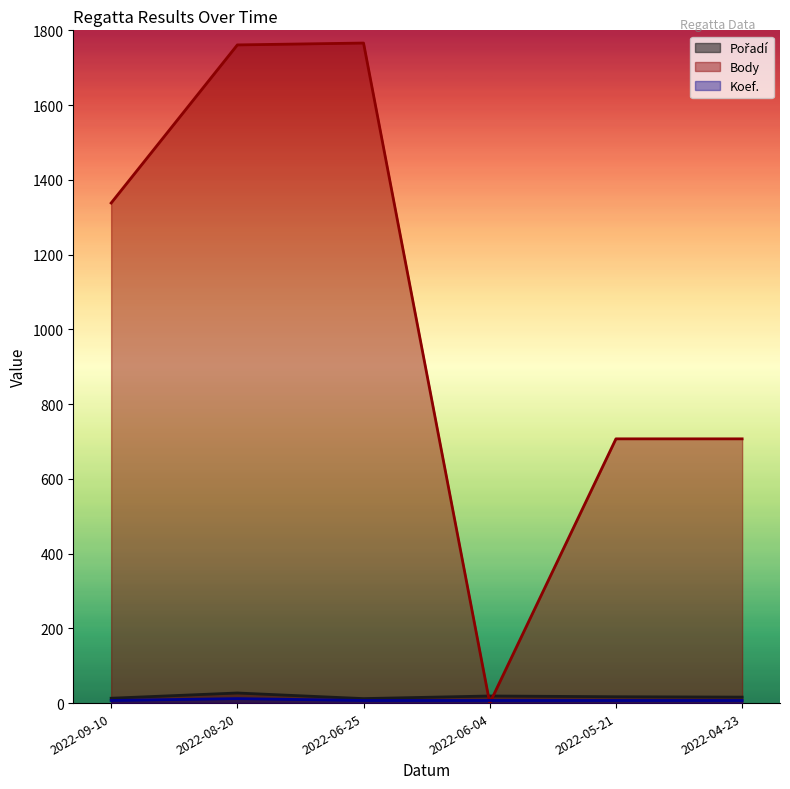

How many lines are shown in the chart?

3